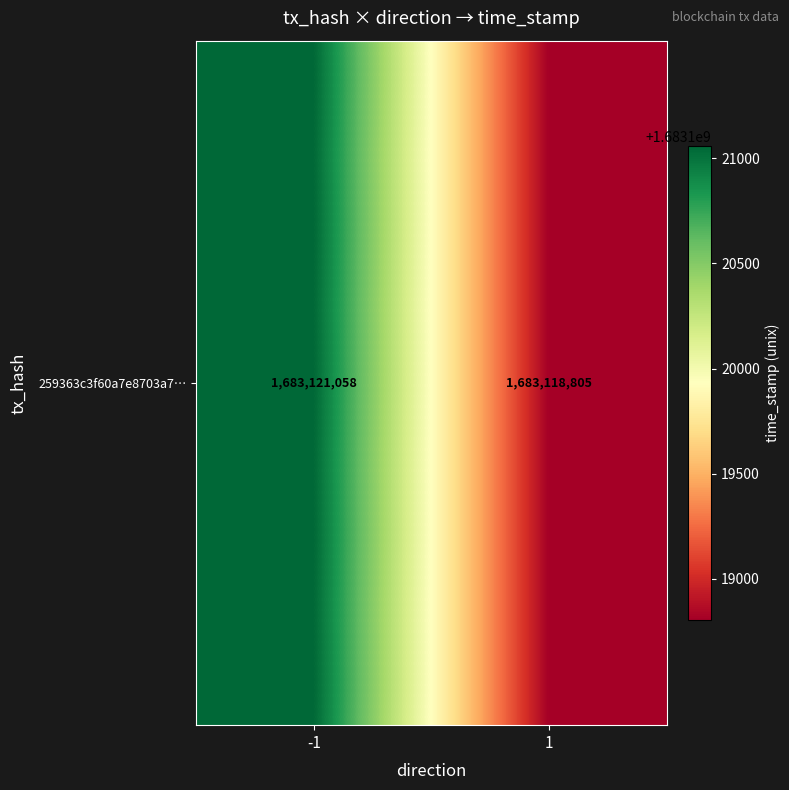

Reading left to right, transcribe all the data shown in this chart.

1683121058	1683118805